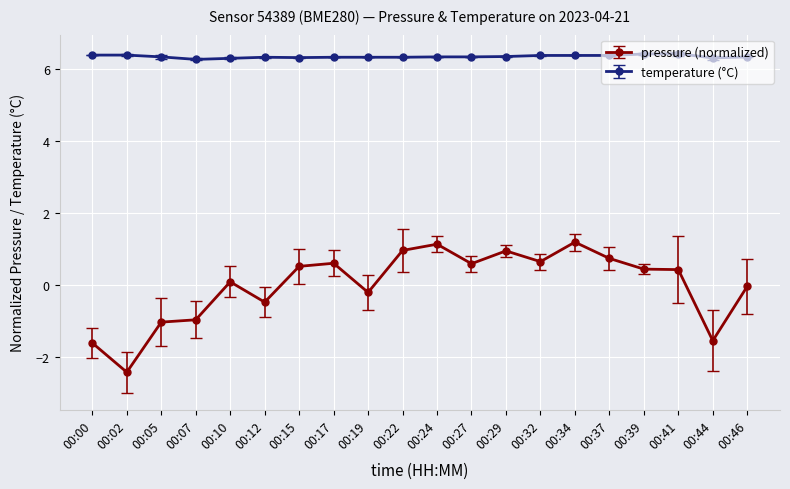

Which series has the largest total across all categories?

temperature (°C)